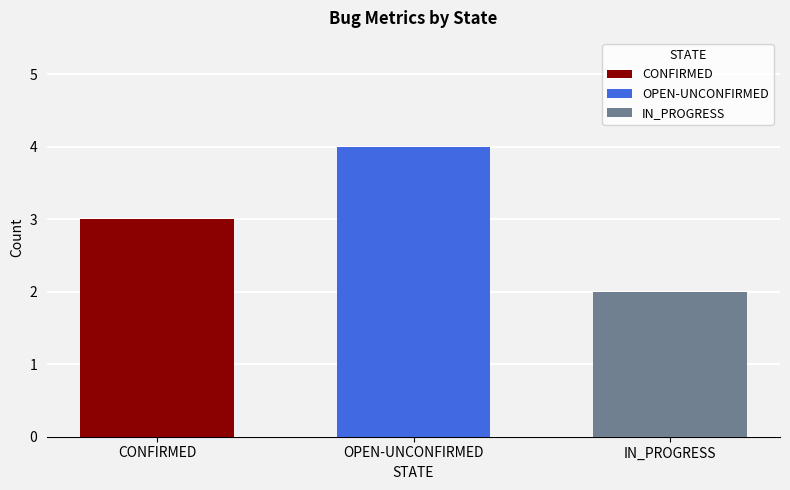

List the series in order of their overall mean, highest first.

OPEN-UNCONFIRMED, CONFIRMED, IN_PROGRESS